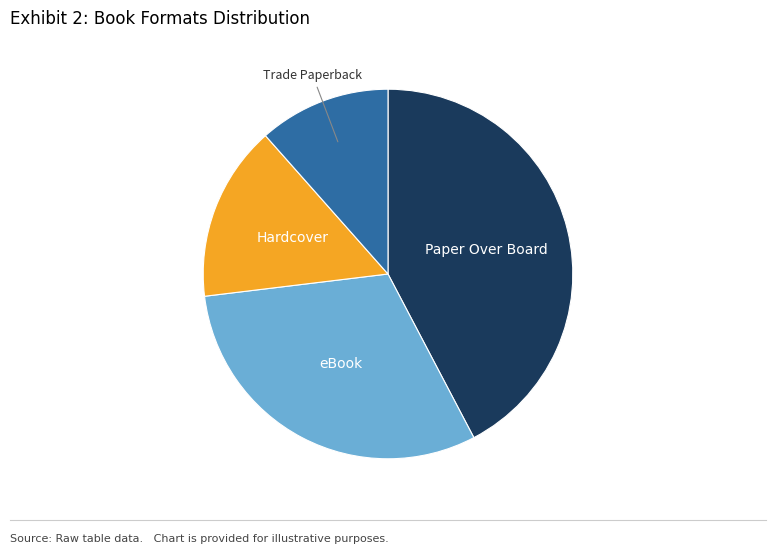

Does any single category account for the majority?

No